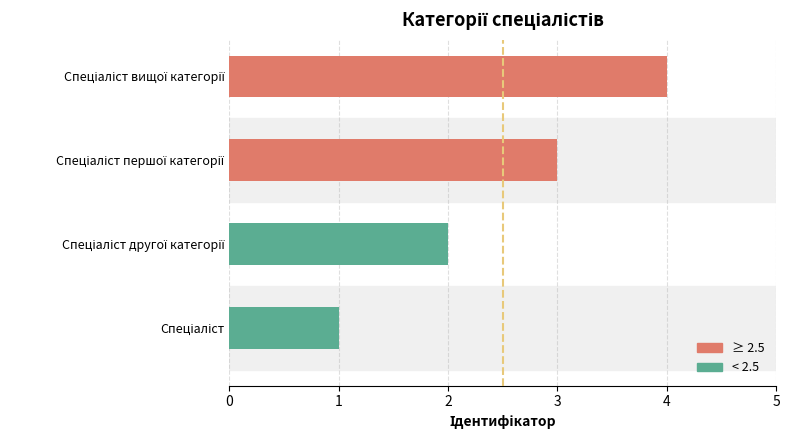

What is the greatest value displayed?

4